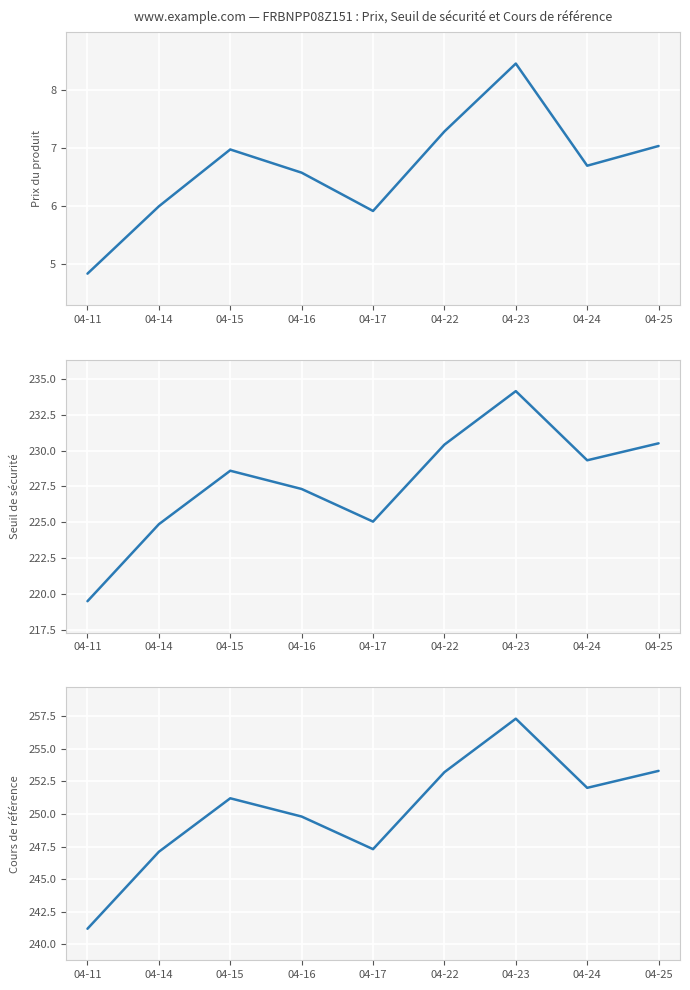

Reading left to right, extract all data points from this chart.

Prix du produit: 4.8	6.0	7.0	6.6	5.9	7.3	8.4	6.7	7.0
Seuil de sécurité: 219.5	224.9	228.6	227.3	225.0	230.4	234.1	229.3	230.5
Cours de référence: 241.2	247.1	251.2	249.8	247.3	253.2	257.3	252.0	253.3